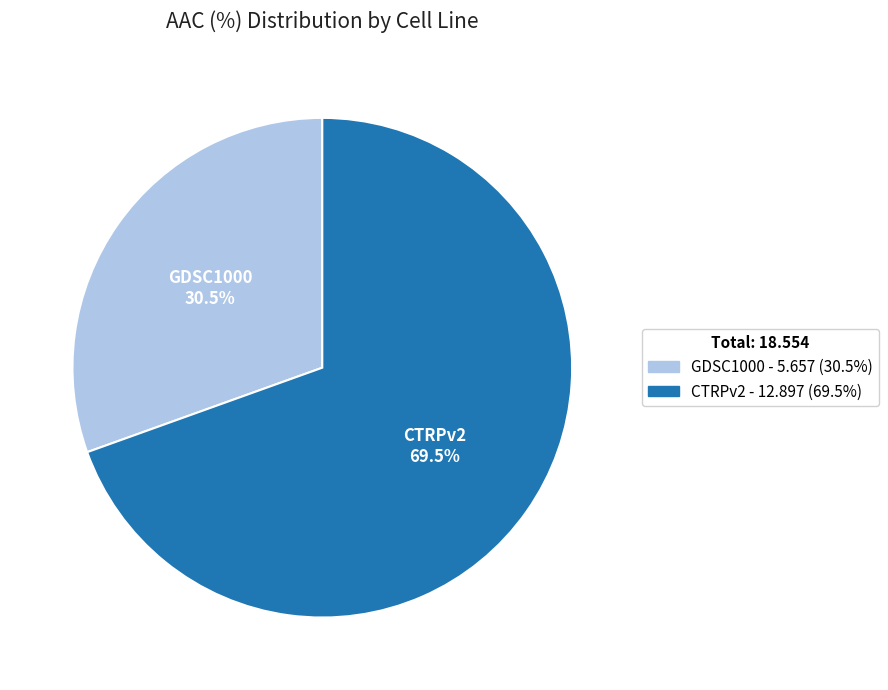

Does GDSC1000 represent more than half of the total?

No